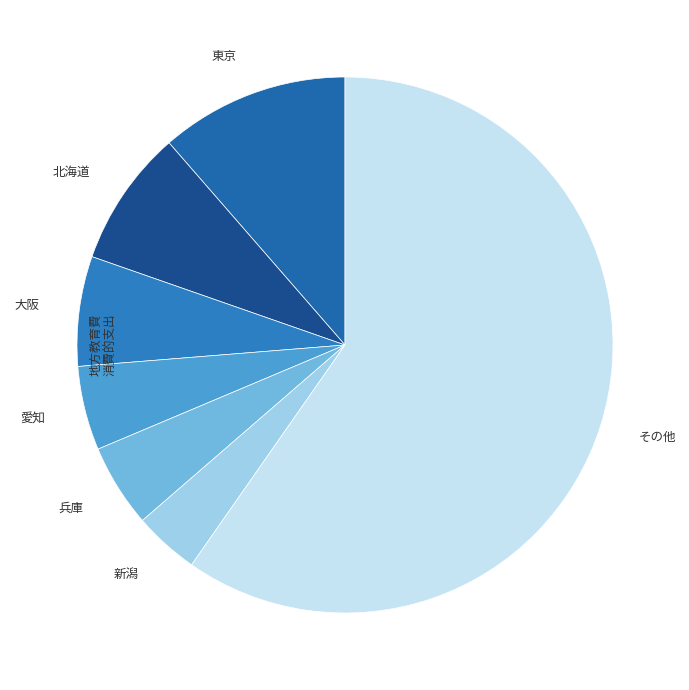

How many segments does this pie chart have?

7